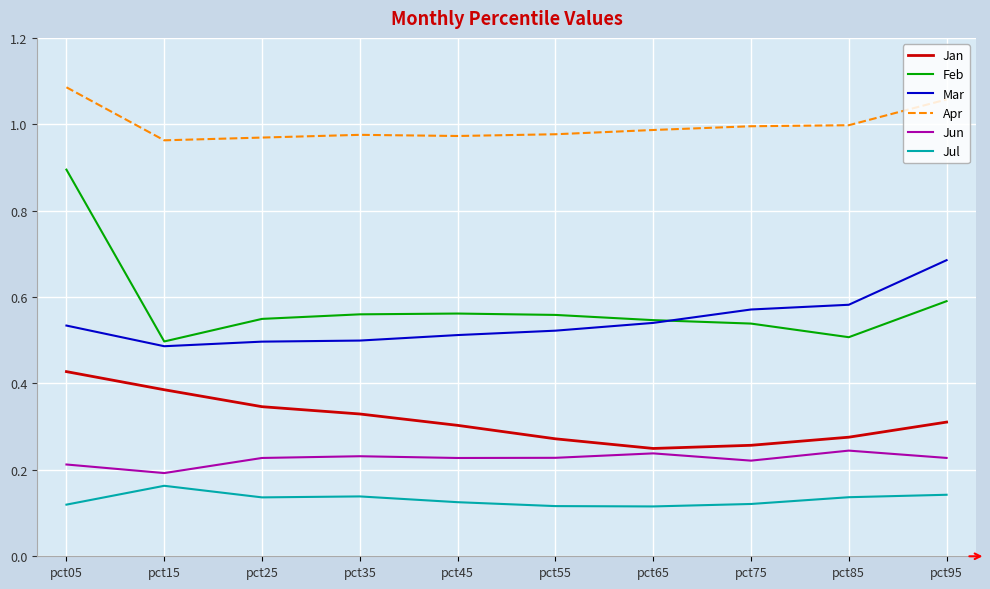

At which category does Jul reach its first local peak?

pct15